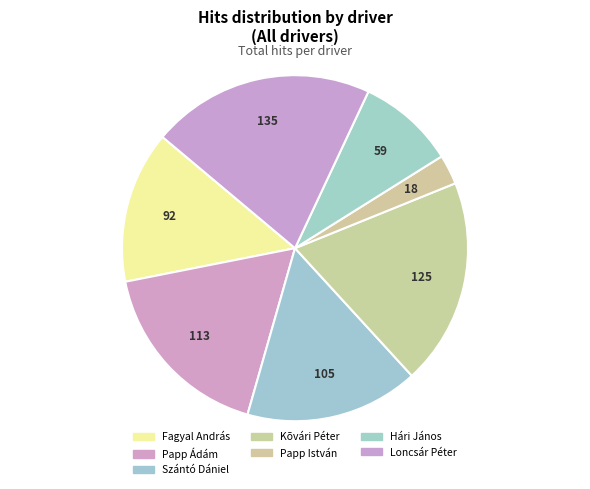

To the nearest percent, what portion does Fagyal András represent?

14%